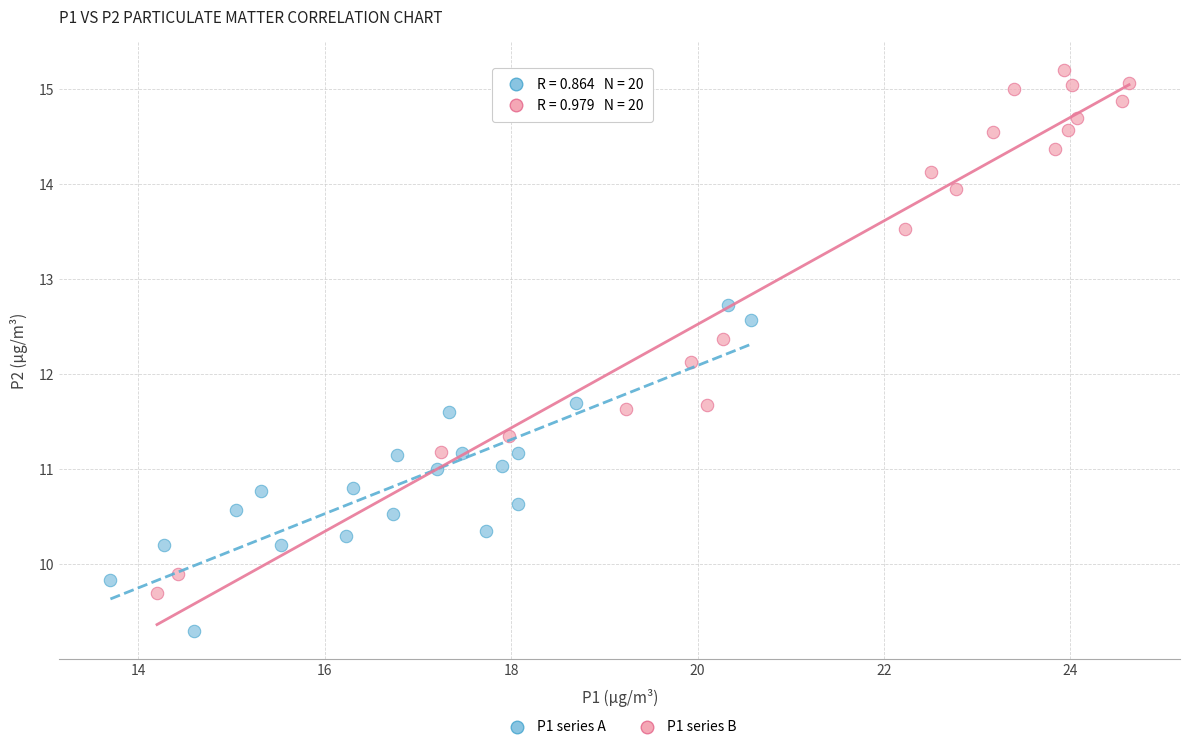

Which series contains the highest Y value?

P1 series B